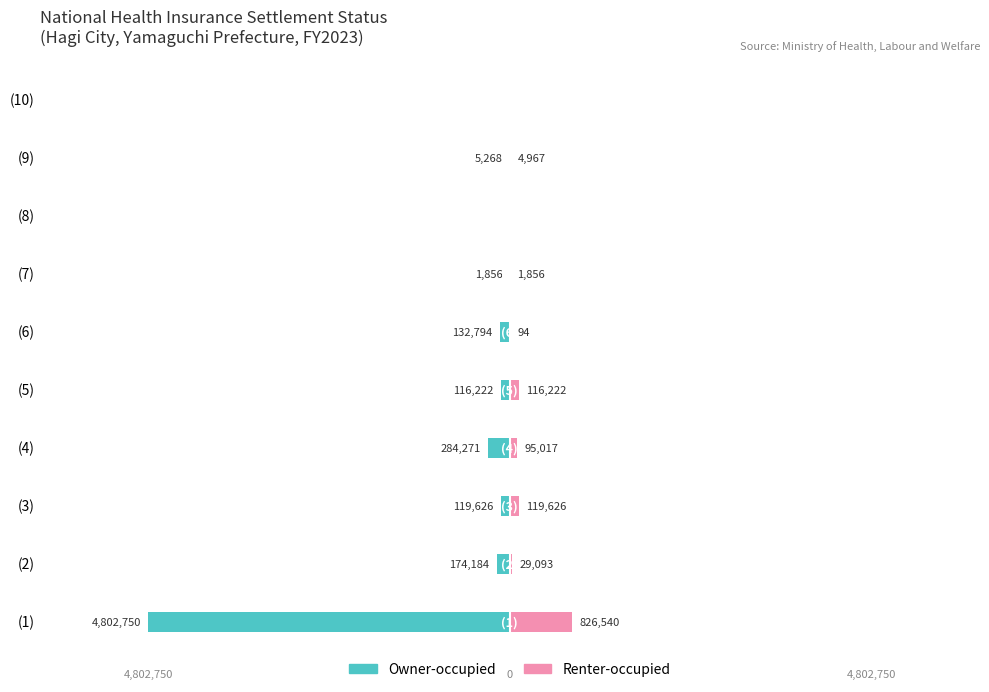

Reading right to left, list all the values displayed in this chart.

Owner-occupied: 0	-5268	0	-1856	-132794	-116222	-284271	-119626	-174184	-4802750
Renter-occupied: 0	4967	0	1856	94	116222	95017	119626	29093	826540